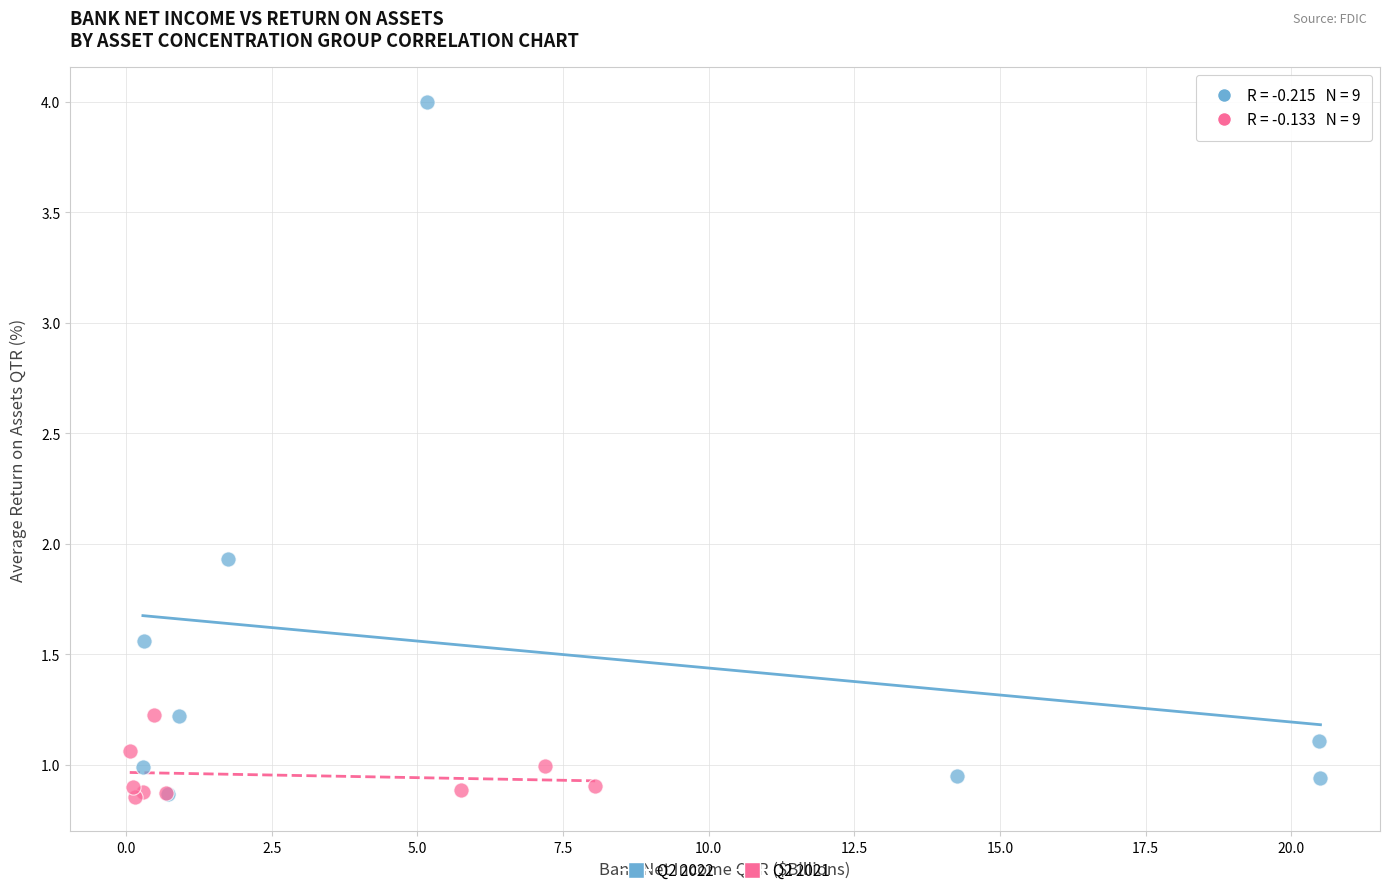

Which series has the widest spread of Y values?

Q2 2022